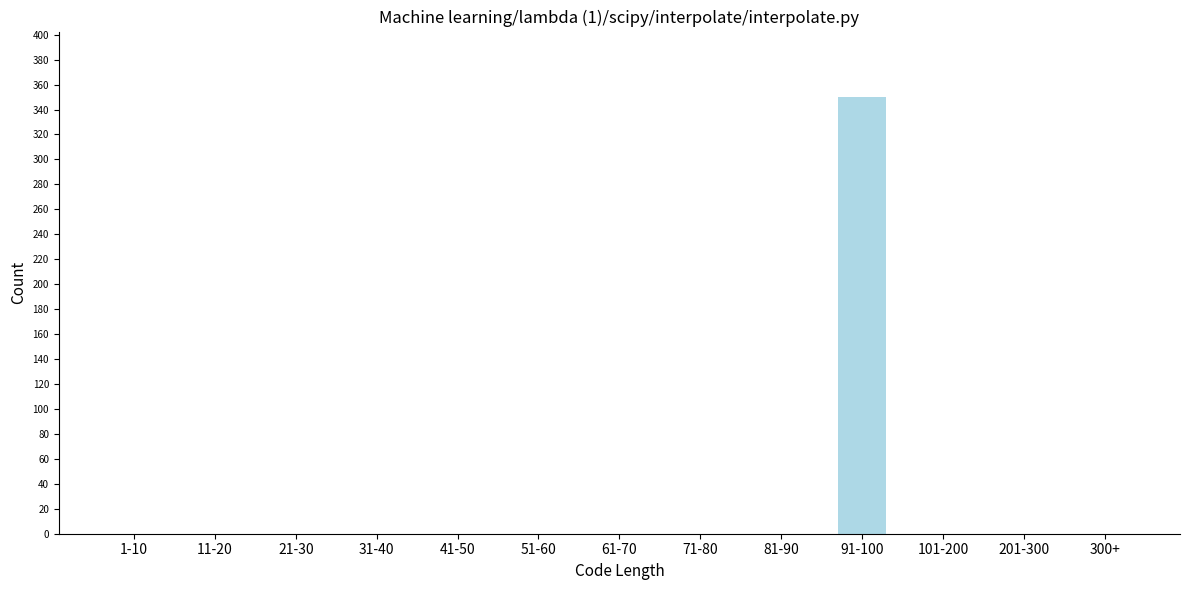

Reading left to right, transcribe all the data shown in this chart.

1-10=0	11-20=0	21-30=0	31-40=0	41-50=0	51-60=0	61-70=0	71-80=0	81-90=0	91-100=350	101-200=0	201-300=0	300+=0